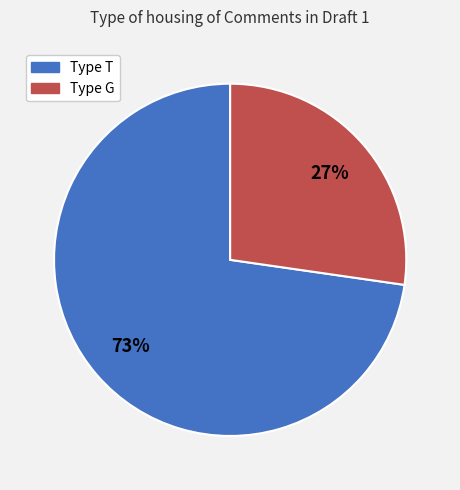

True or false: Type G accounts for 27% of the total.

True